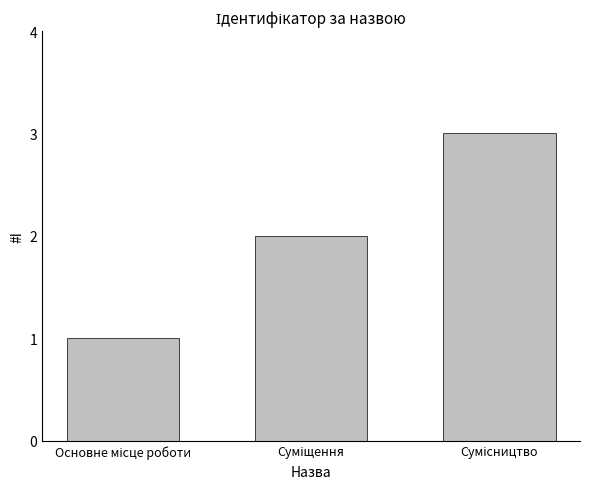

What is the sum of all values?

6